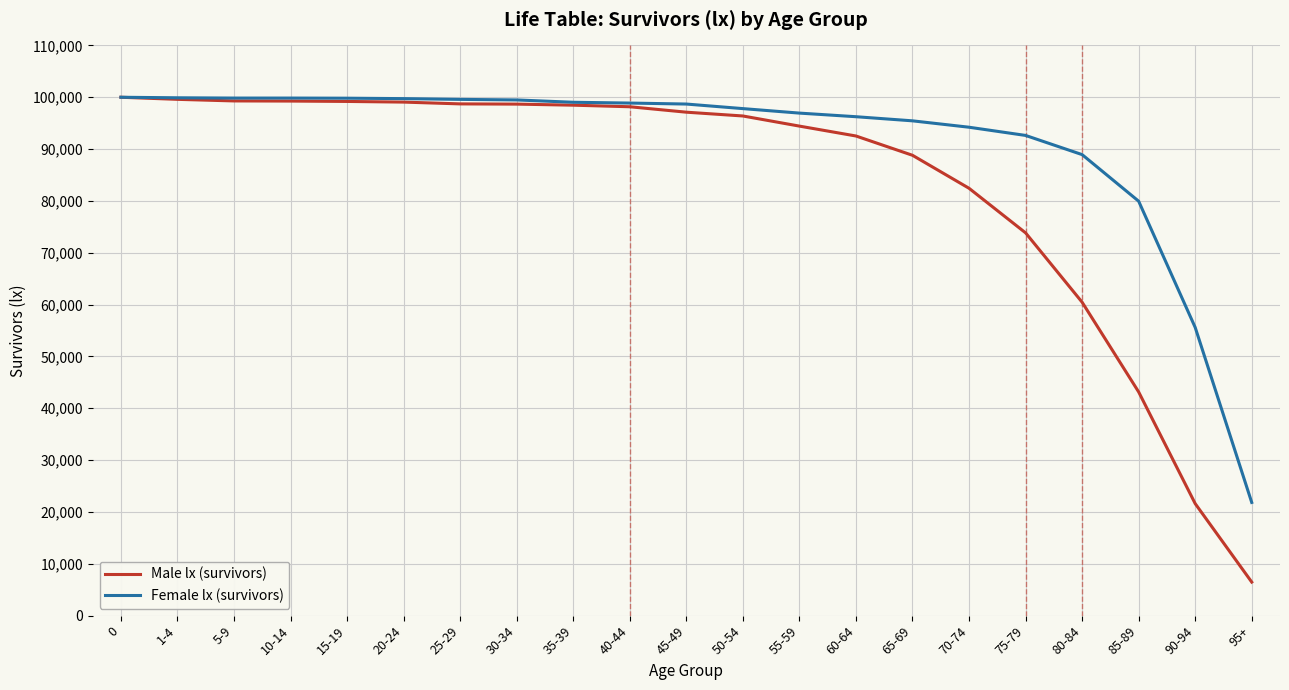

What is the total value across all series at 35-39?

197502